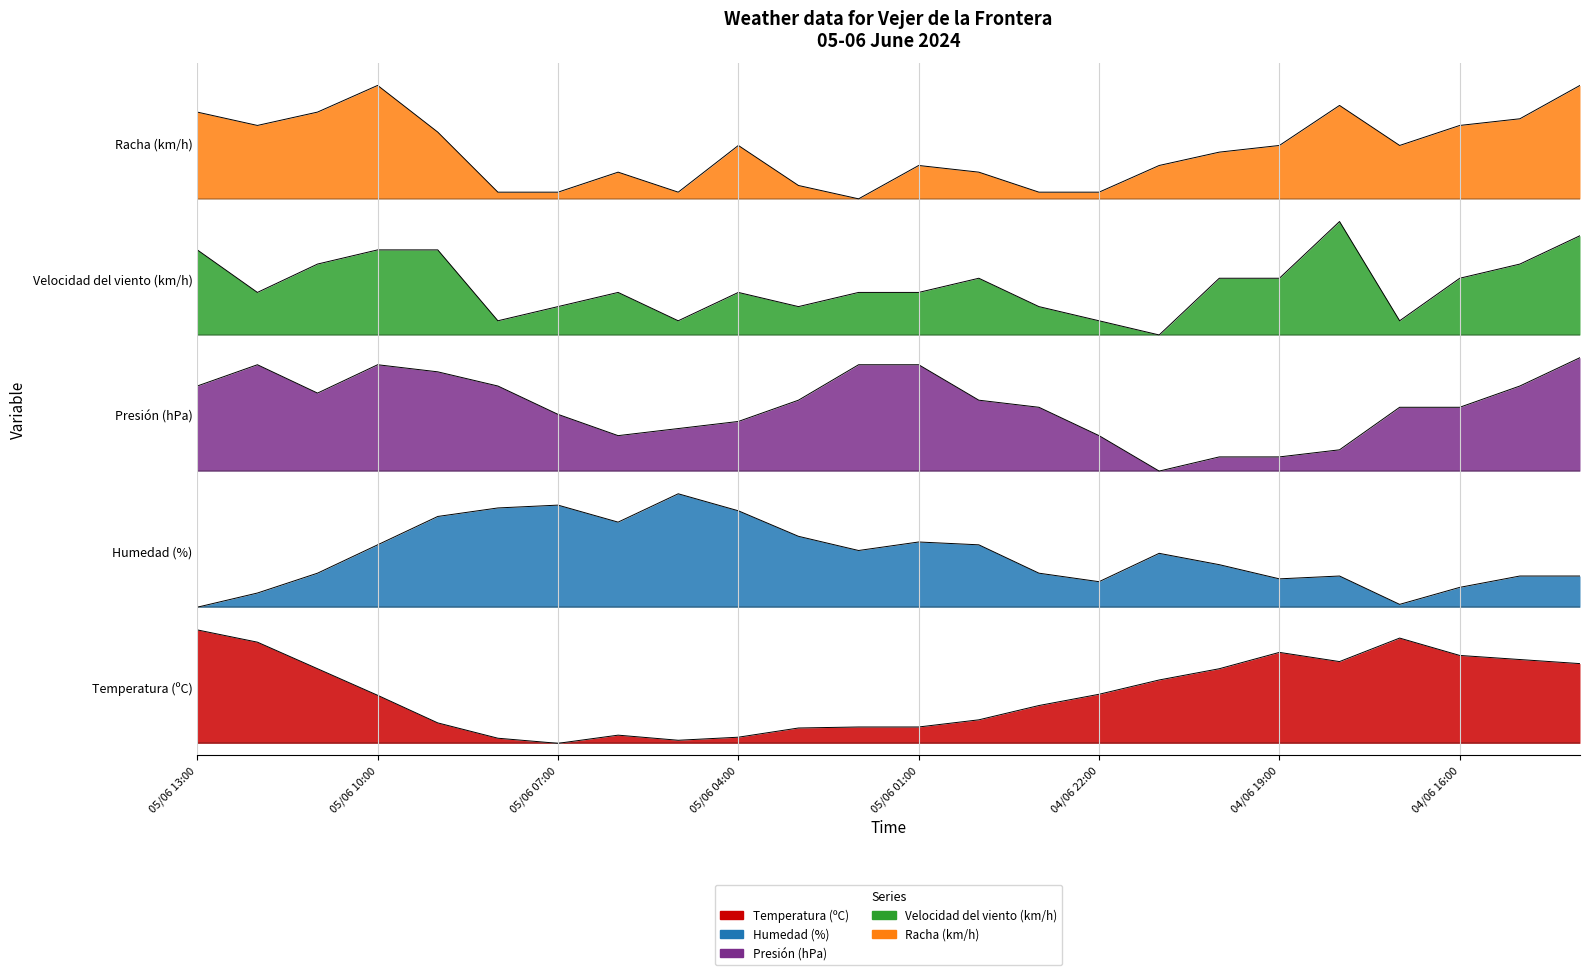

What is the label of the 6th point from the right?

04/06 19:00